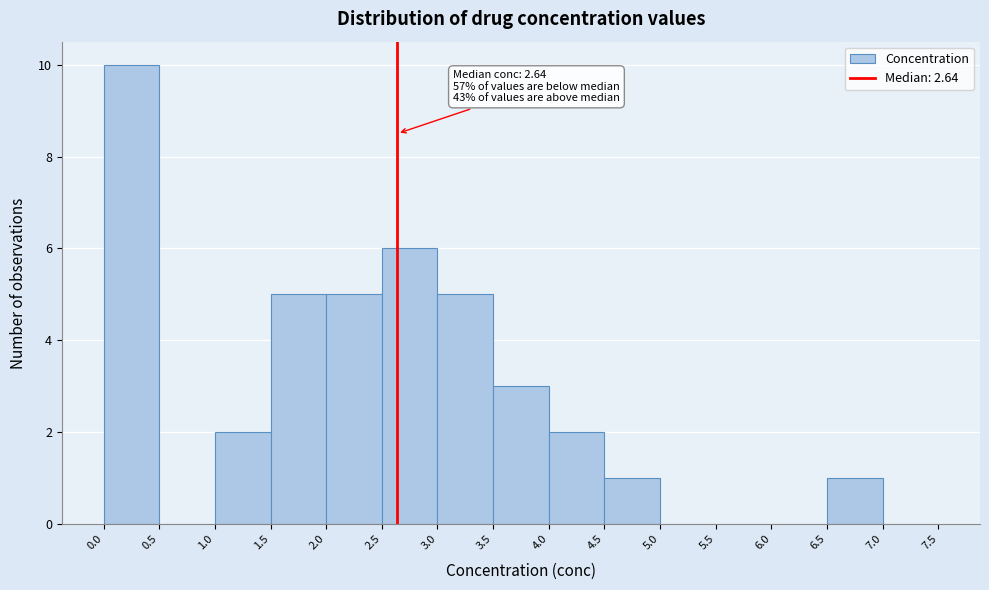

Over which range of the x-axis is the bar tallest?

0.0 to 0.5